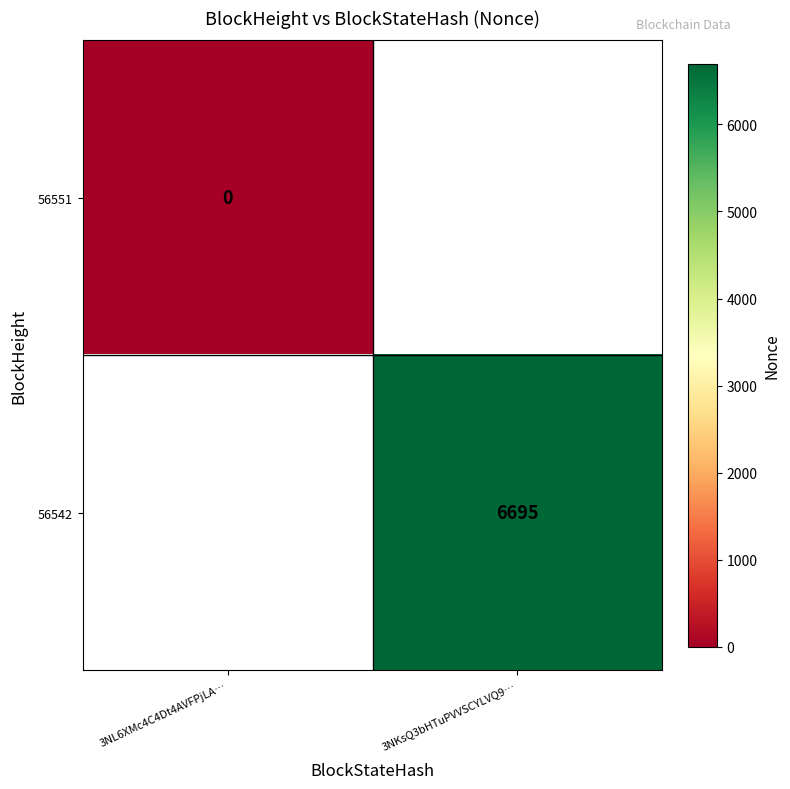

True or false: 56542 has a value of 3994.6 at 3NKsQ3bHTuPVVSCYLVQ9….

False